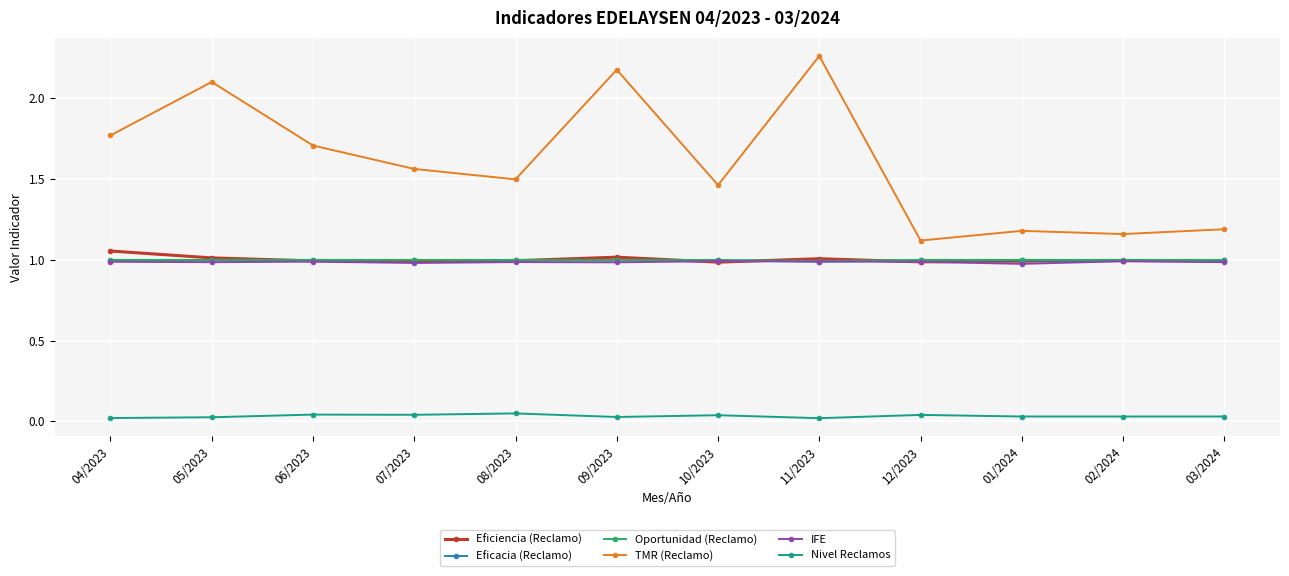

Which series has the largest range (max minus min)?

TMR (Reclamo)